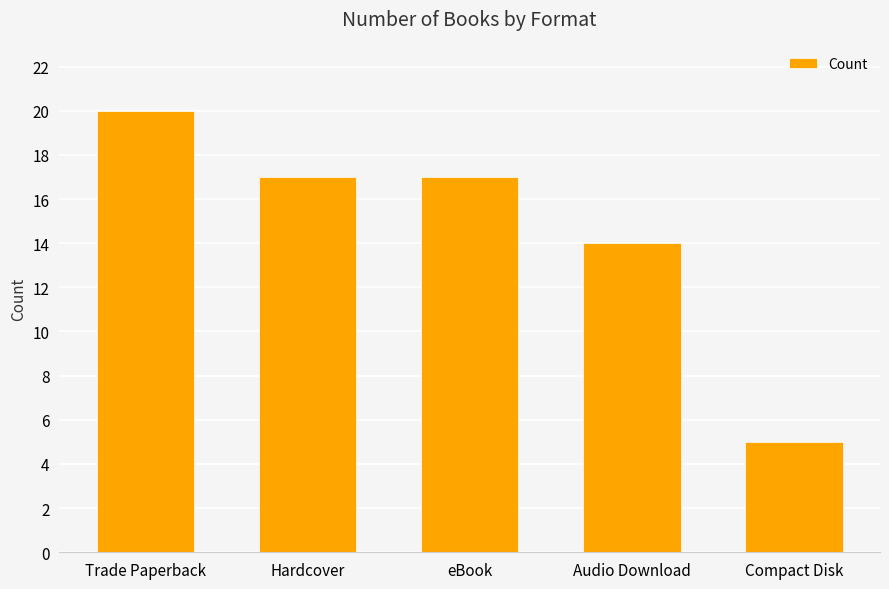

What is the average value?

15